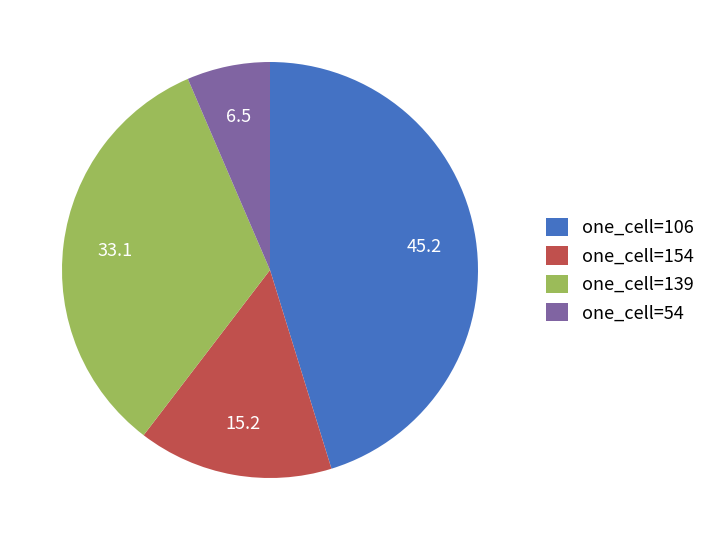

How many segments does this pie chart have?

4